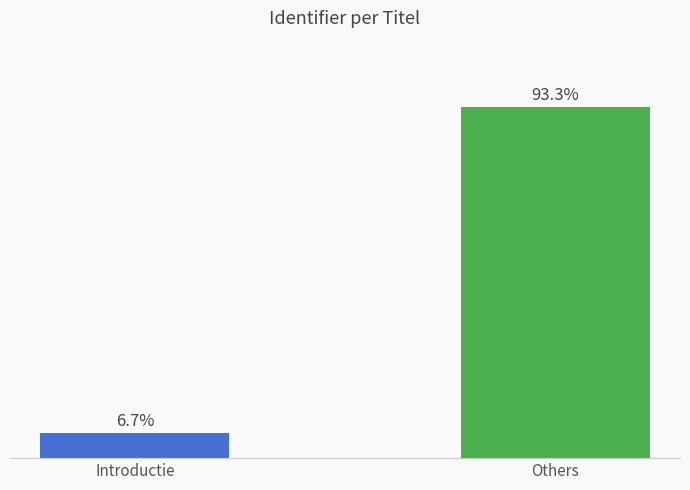

At which label does the data first exceed 93?

Others